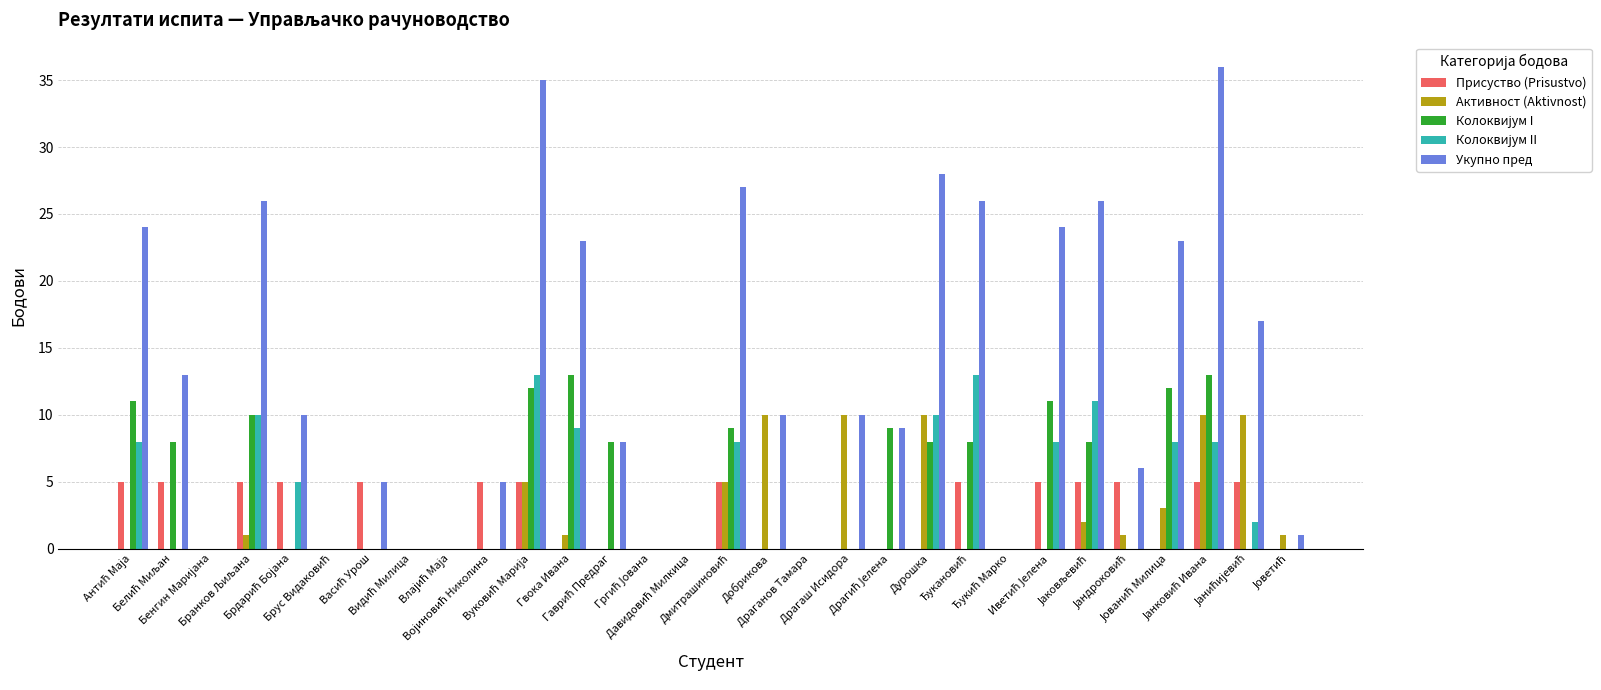

What is the sum of all Укупно пред values?

392